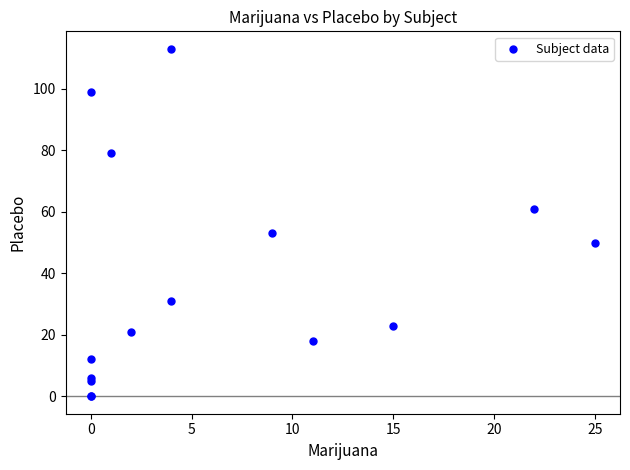

What Y value in the scatter plot is closest to 56?

53